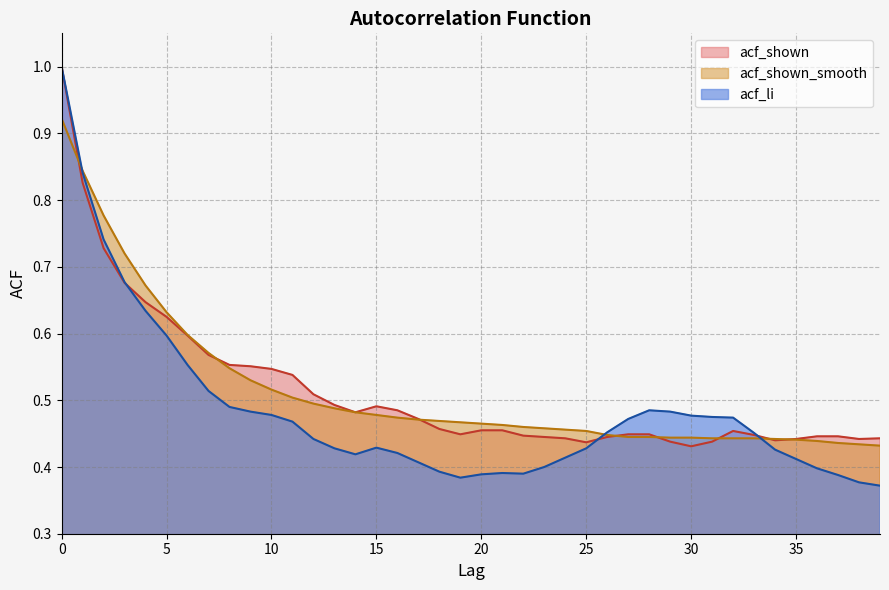

At 11, list the series in order from smallest to largest.

acf_li, acf_shown_smooth, acf_shown